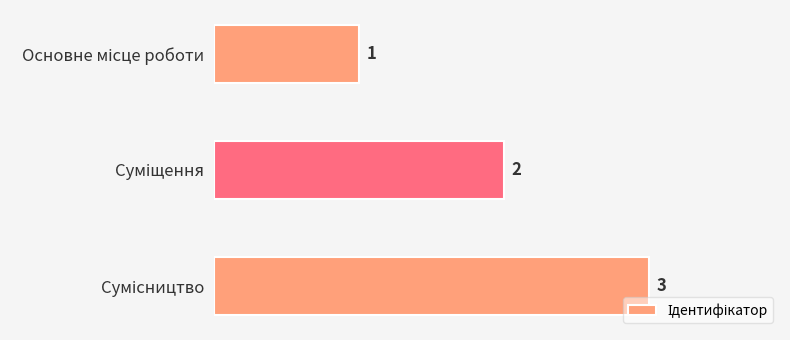

What is the maximum value shown in the chart?

3